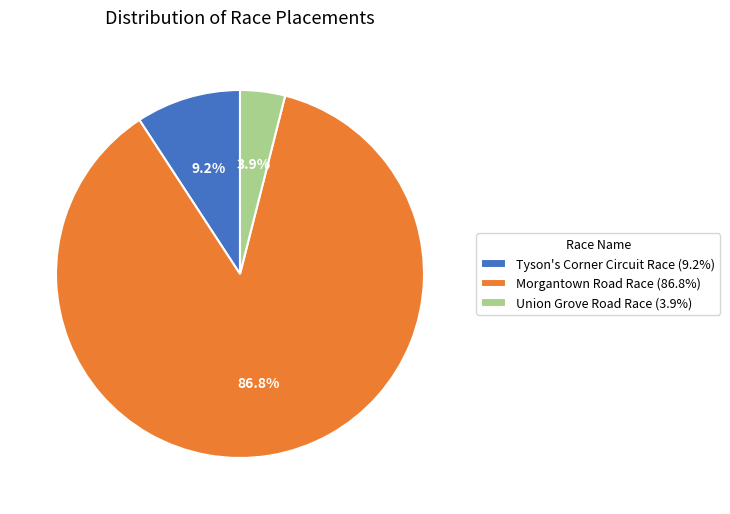

What percentage is the Tyson's Corner Circuit Race slice, to the nearest percent?

9%